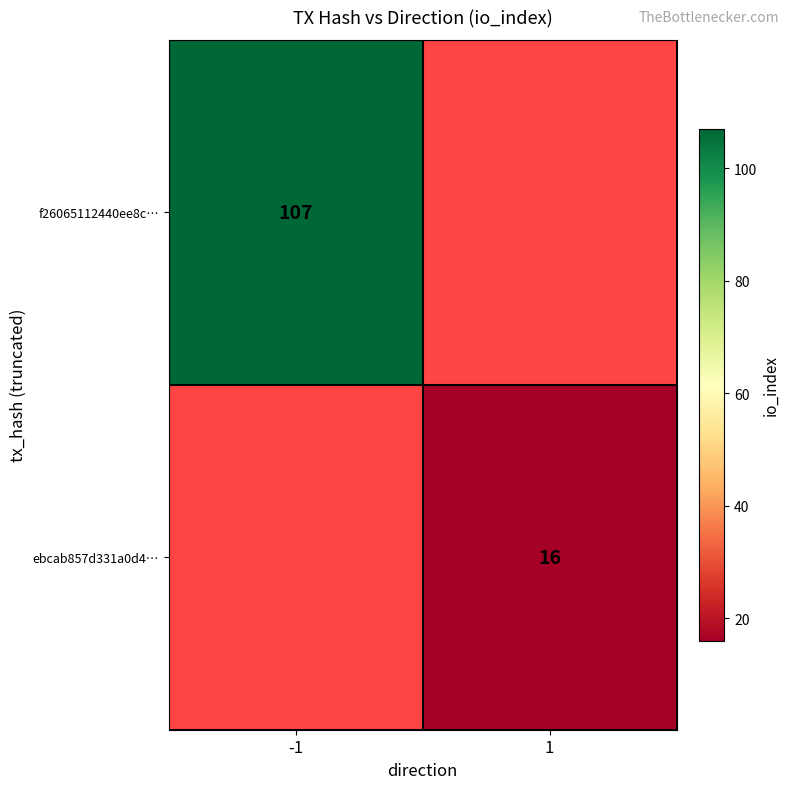

The f26065112440ee8c… series shows 152 at -1. True or false?

False